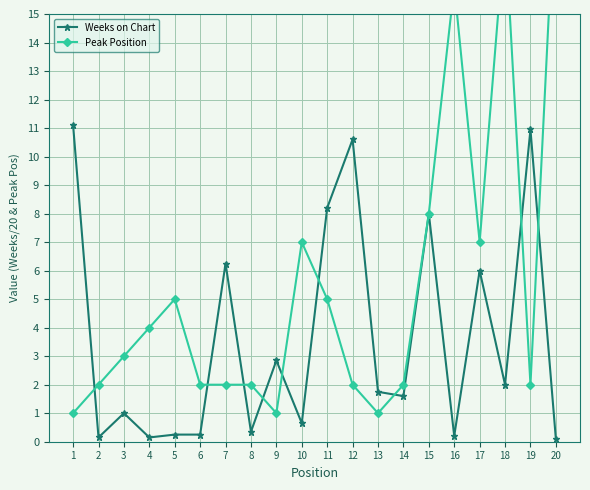

How many interior local peaks does the Weeks on Chart series have?

7